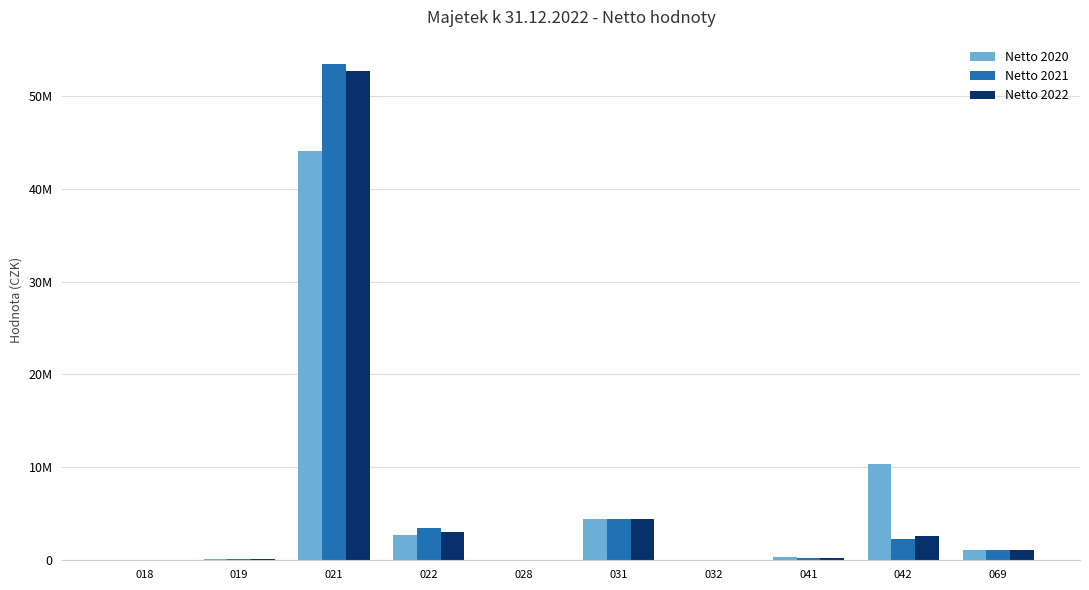

At 021, list the series in order from largest to smallest.

Netto 2021, Netto 2022, Netto 2020